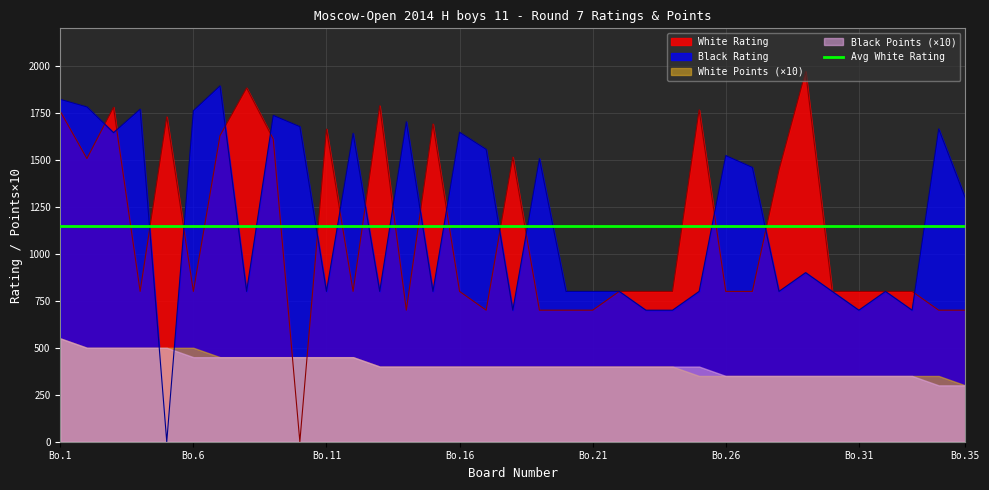

At which category does Black Rating reach its first local valley?

3